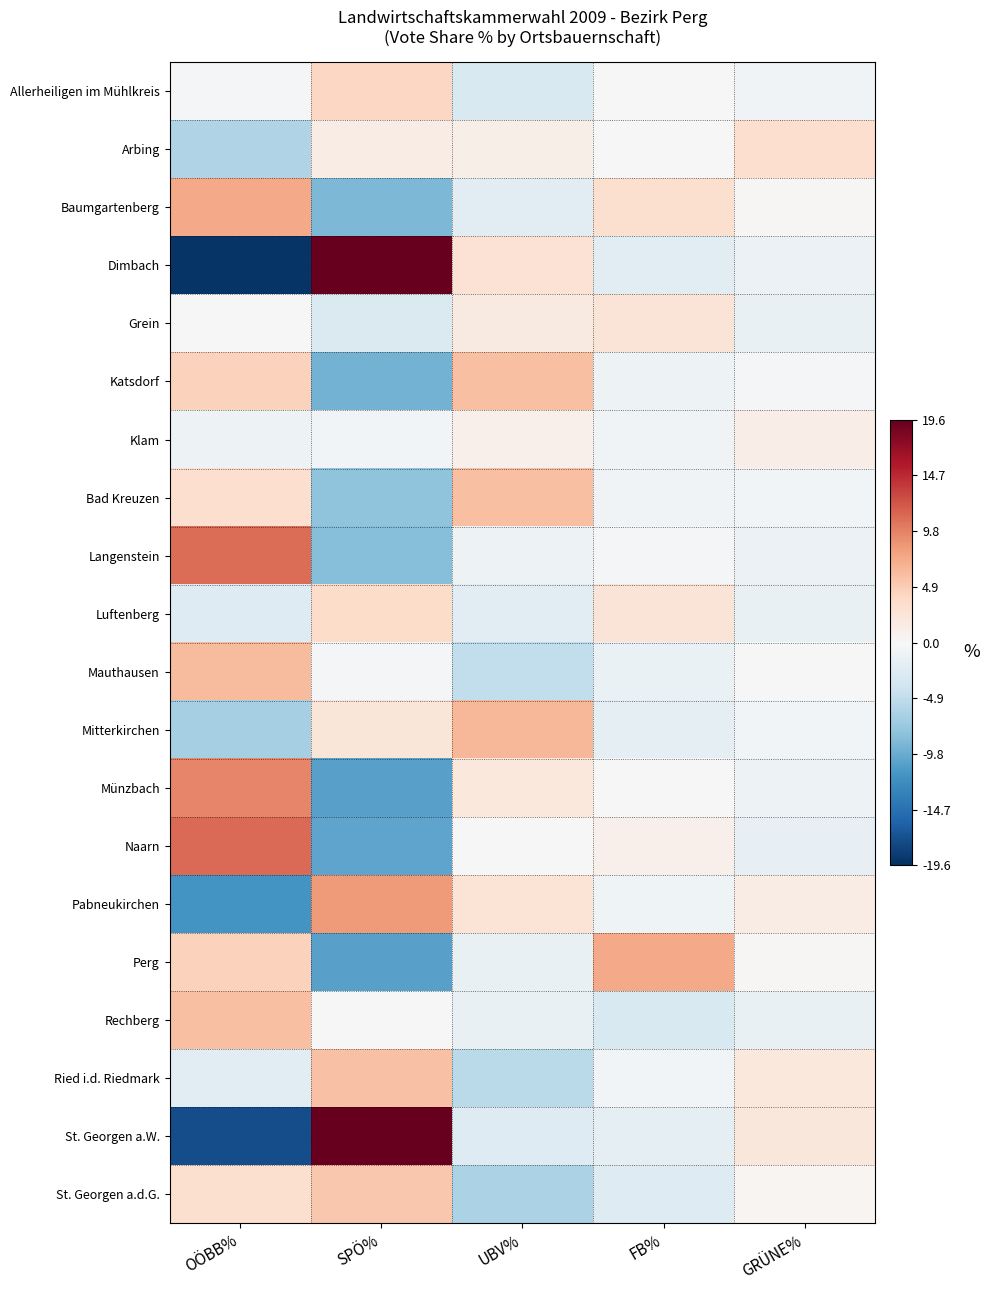

Reading left to right, extract all data points from this chart.

Allerheiligen im Mühlkreis: OÖBB%=-0.4	SPÖ%=4.0	UBV%=-2.9	FB%=-0.1	GRÜNE%=-0.6
Arbing: OÖBB%=-5.9	SPÖ%=1.4	UBV%=1.2	FB%=-0.1	GRÜNE%=3.3
Baumgartenberg: OÖBB%=7.4	SPÖ%=-8.8	UBV%=-2.1	FB%=3.2	GRÜNE%=0.3
Dimbach: OÖBB%=-19.2	SPÖ%=19.6	UBV%=2.8	FB%=-2.1	GRÜNE%=-1.1
Grein: OÖBB%=-0.0	SPÖ%=-2.9	UBV%=1.8	FB%=2.6	GRÜNE%=-1.5
Katsdorf: OÖBB%=4.5	SPÖ%=-9.2	UBV%=5.9	FB%=-1.0	GRÜNE%=-0.2
Klam: OÖBB%=-1.0	SPÖ%=-0.6	UBV%=1.1	FB%=-0.8	GRÜNE%=1.3
Bad Kreuzen: OÖBB%=3.3	SPÖ%=-7.9	UBV%=5.9	FB%=-0.7	GRÜNE%=-0.5
Langenstein: OÖBB%=10.9	SPÖ%=-8.4	UBV%=-1.1	FB%=-0.2	GRÜNE%=-1.2
Luftenberg: OÖBB%=-2.6	SPÖ%=3.6	UBV%=-2.1	FB%=2.6	GRÜNE%=-1.5
Mauthausen: OÖBB%=6.2	SPÖ%=-0.3	UBV%=-4.8	FB%=-1.2	GRÜNE%=0.1
Mitterkirchen: OÖBB%=-6.4	SPÖ%=2.3	UBV%=6.5	FB%=-1.8	GRÜNE%=-0.6
Münzbach: OÖBB%=9.5	SPÖ%=-10.7	UBV%=2.1	FB%=0.2	GRÜNE%=-1.1
Naarn: OÖBB%=11.0	SPÖ%=-10.3	UBV%=-0.1	FB%=1.0	GRÜNE%=-1.6
Pabneukirchen: OÖBB%=-11.6	SPÖ%=8.3	UBV%=2.7	FB%=-0.9	GRÜNE%=1.5
Perg: OÖBB%=4.5	SPÖ%=-10.6	UBV%=-1.4	FB%=7.4	GRÜNE%=0.2
Rechberg: OÖBB%=6.0	SPÖ%=-0.1	UBV%=-1.4	FB%=-3.0	GRÜNE%=-1.5
Ried i.d. Riedmark: OÖBB%=-2.0	SPÖ%=5.7	UBV%=-5.3	FB%=-0.5	GRÜNE%=2.1
St. Georgen a.W.: OÖBB%=-17.4	SPÖ%=19.4	UBV%=-2.6	FB%=-1.7	GRÜNE%=2.3
St. Georgen a.d.G.: OÖBB%=3.1	SPÖ%=5.3	UBV%=-6.2	FB%=-2.6	GRÜNE%=0.3